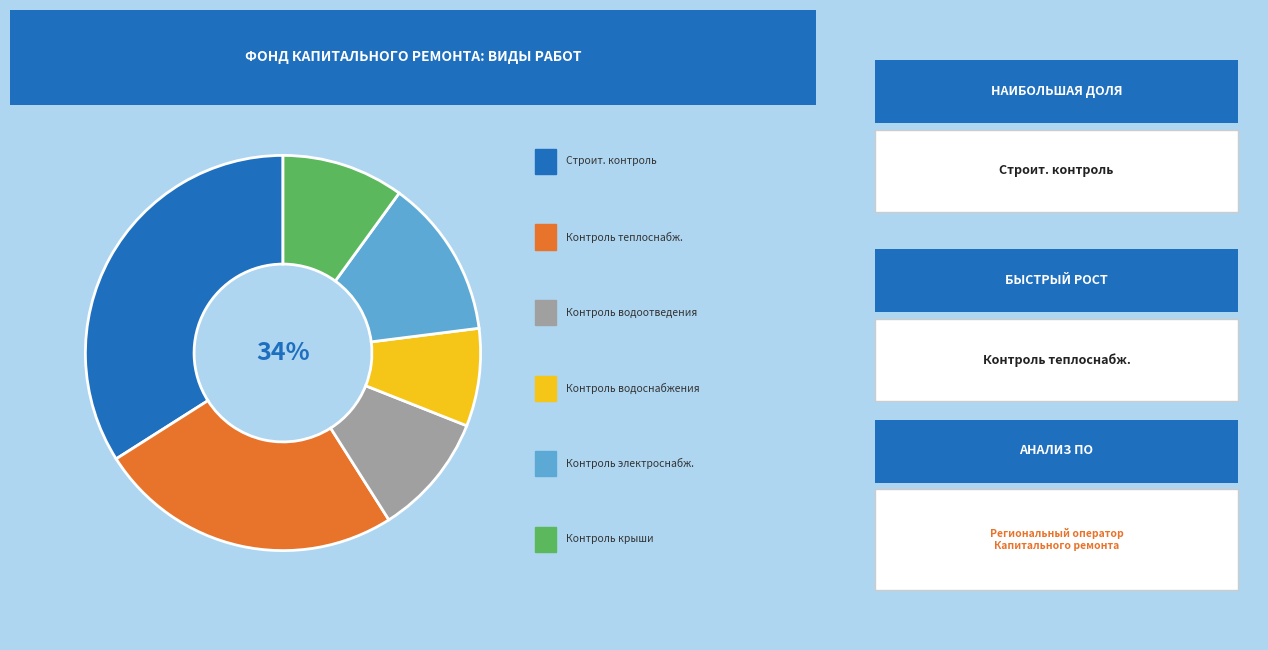

Which slice is the smallest?

Строительный контроль водоснабжения